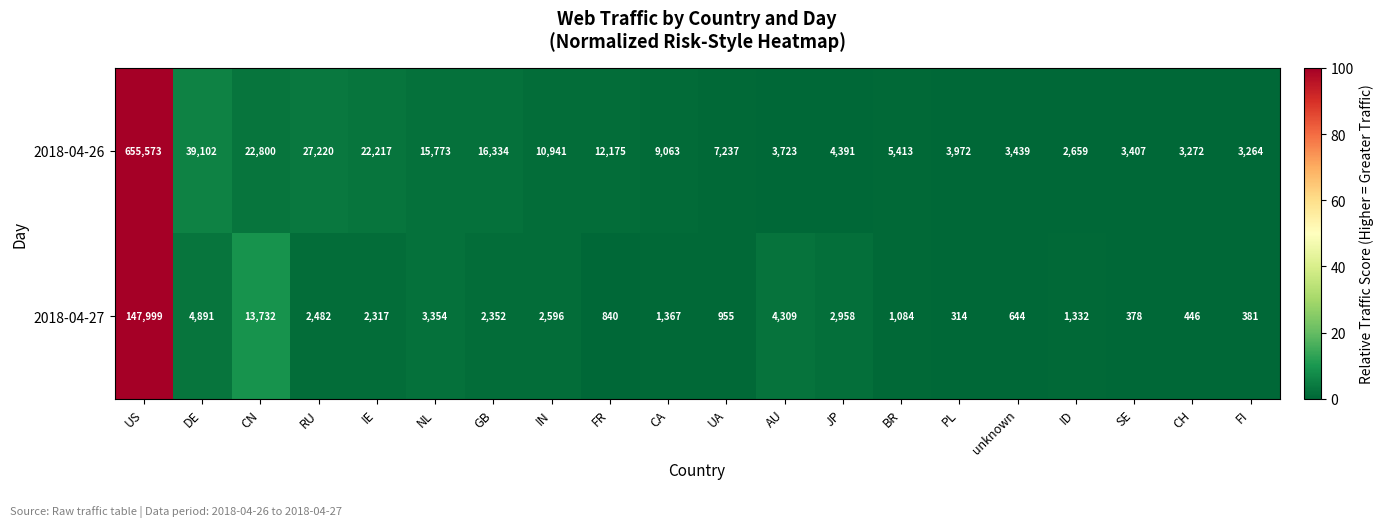

What is the maximum value for 2018-04-26?

655573